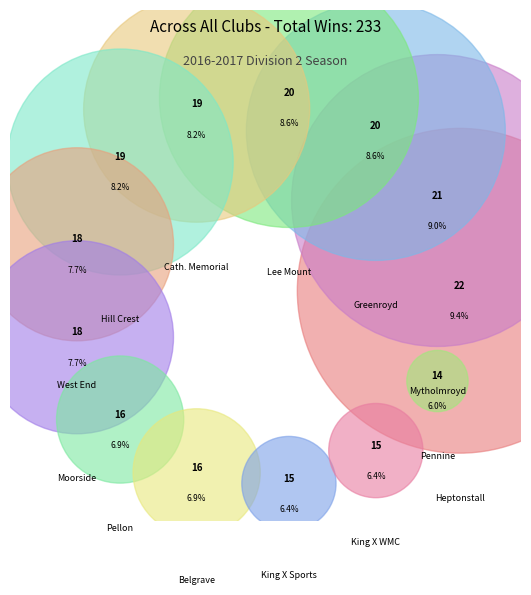

Rank the categories by value from lowest to highest.

Pennine, King X Sports, King X WMC, Pellon, Belgrave, West End, Moorside, Cath. Memorial, Hill Crest, Greenroyd, Lee Mount, Mytholmroyd, Heptonstall